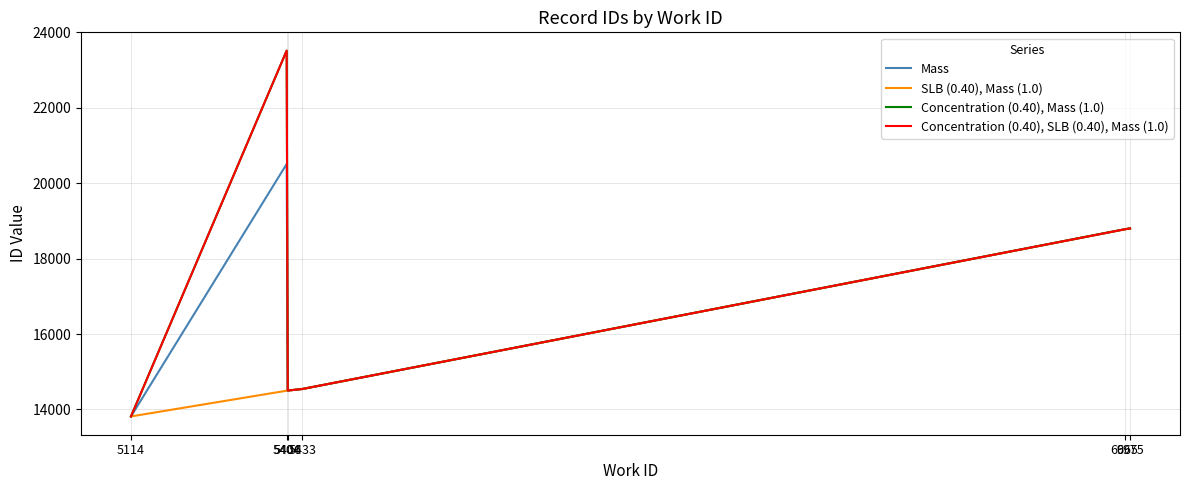

What is the difference between the maximum and second lowest values in the Concentration (0.40), SLB (0.40), Mass (1.0) series?

9015